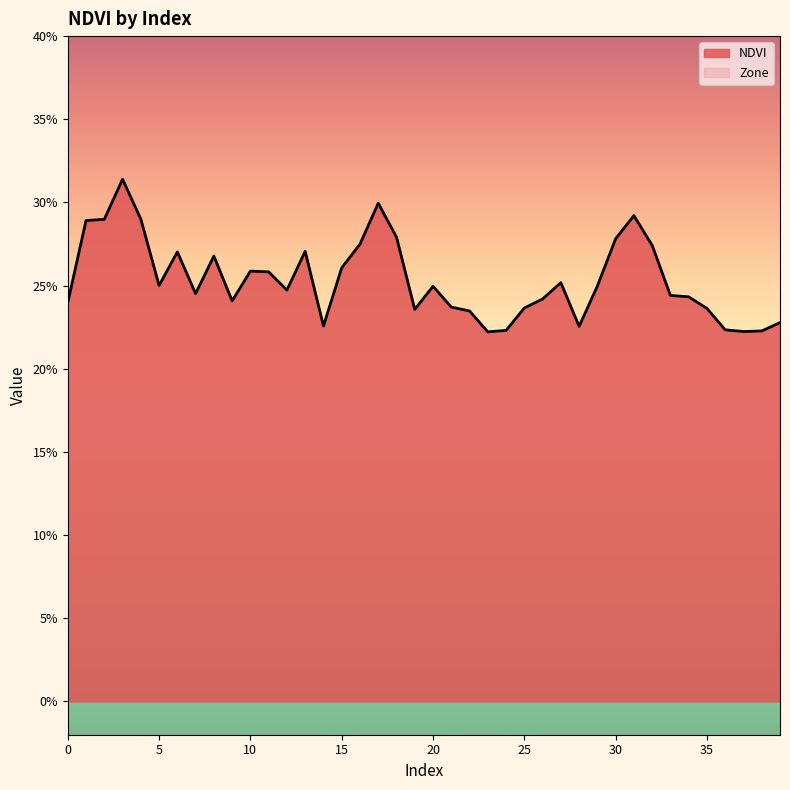

At which category does the chart reach its minimum across all series?

23